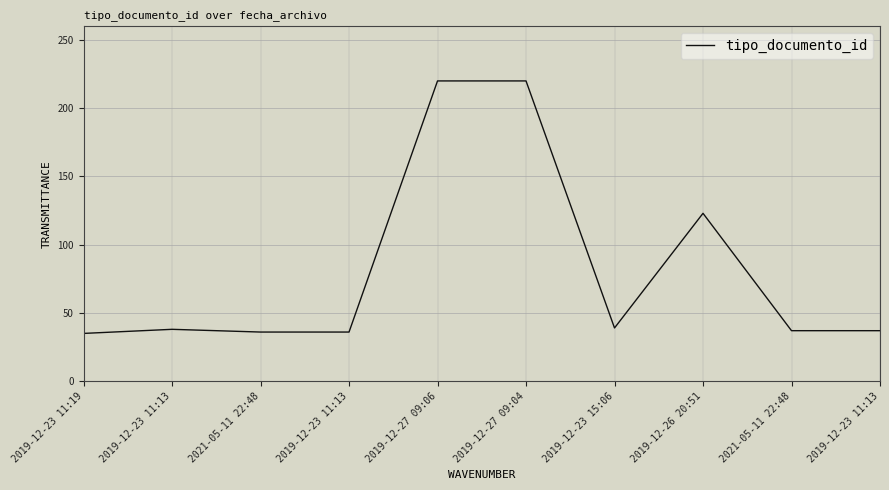

Does the chart display data point markers on the line(s)?

No